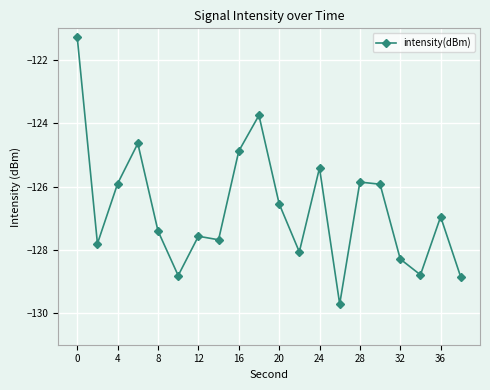

What is the difference between the second highest and minimum values?

6.0